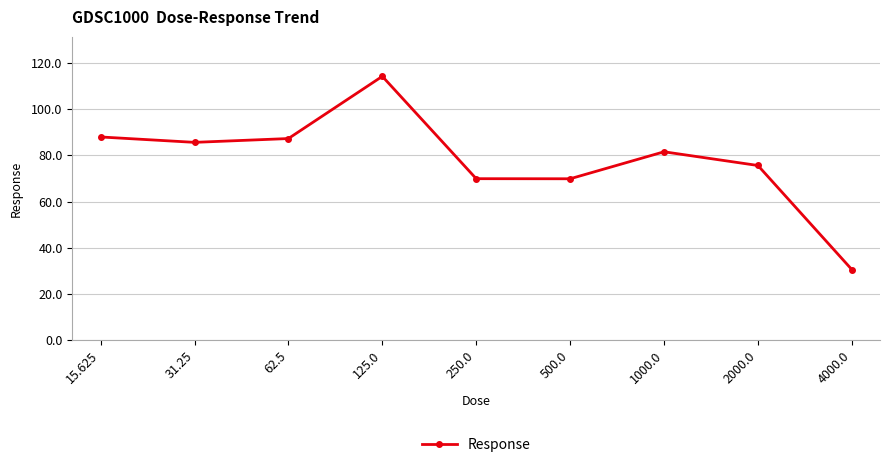

The value at 2000.0 is 39.4. True or false?

False